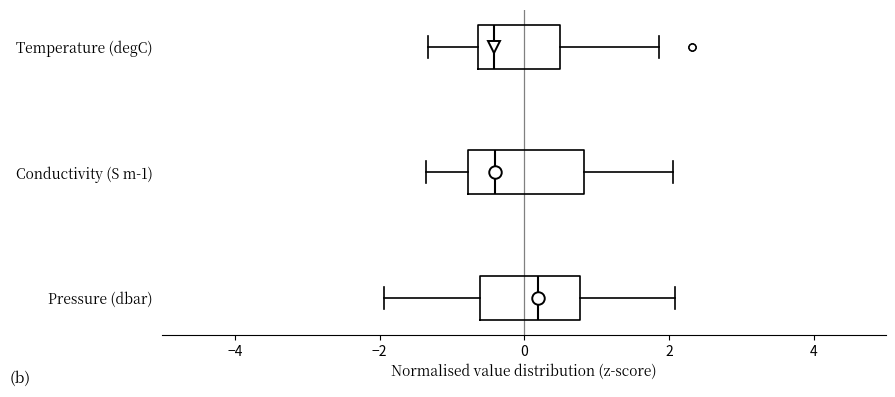

Comparing the boxes themselves (not the whiskers), which one is the widest?

Conductivity (S m-1)